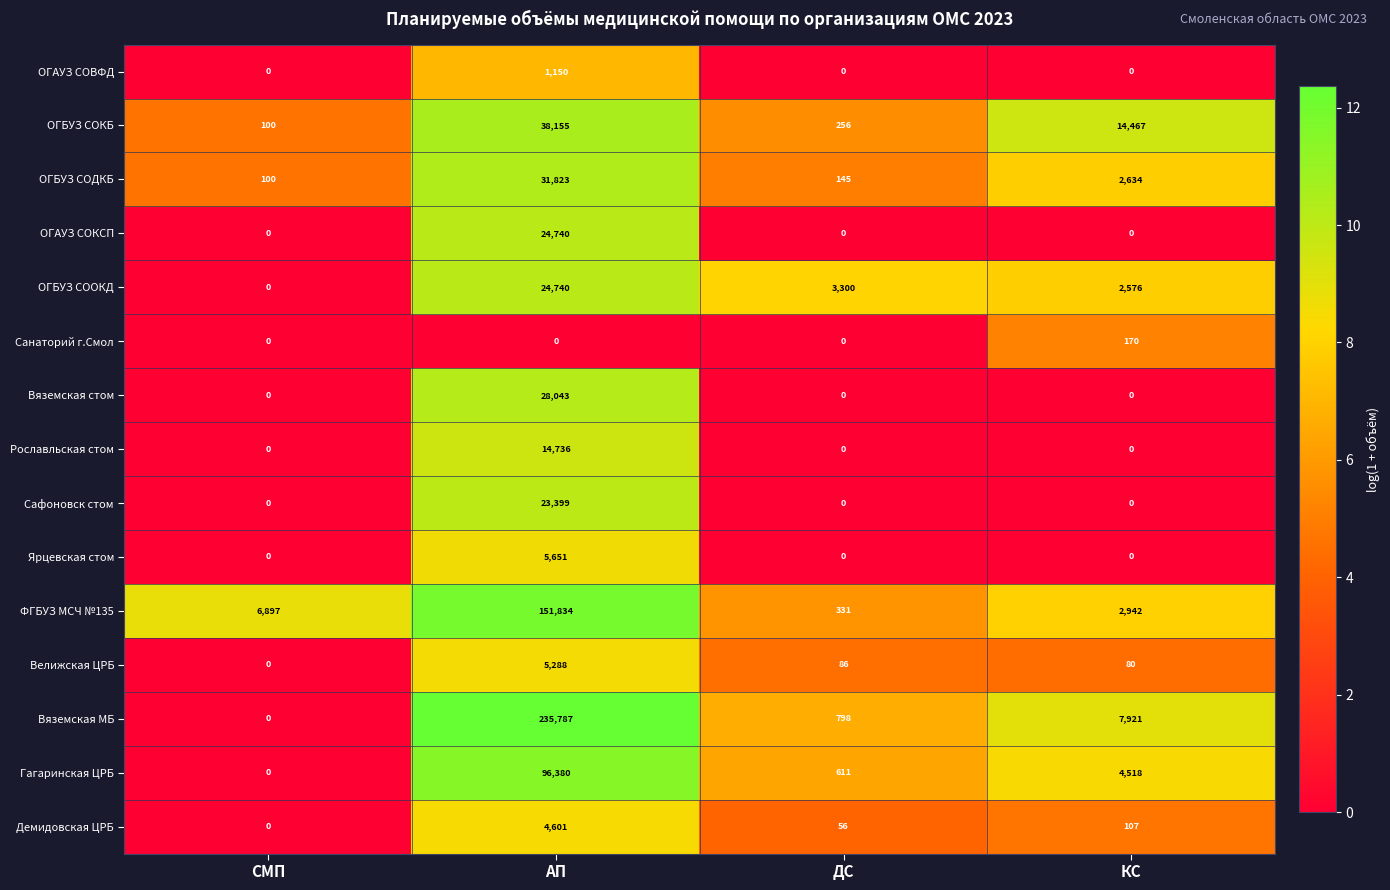

How many values in Гагаринская ЦРБ are above zero?

3